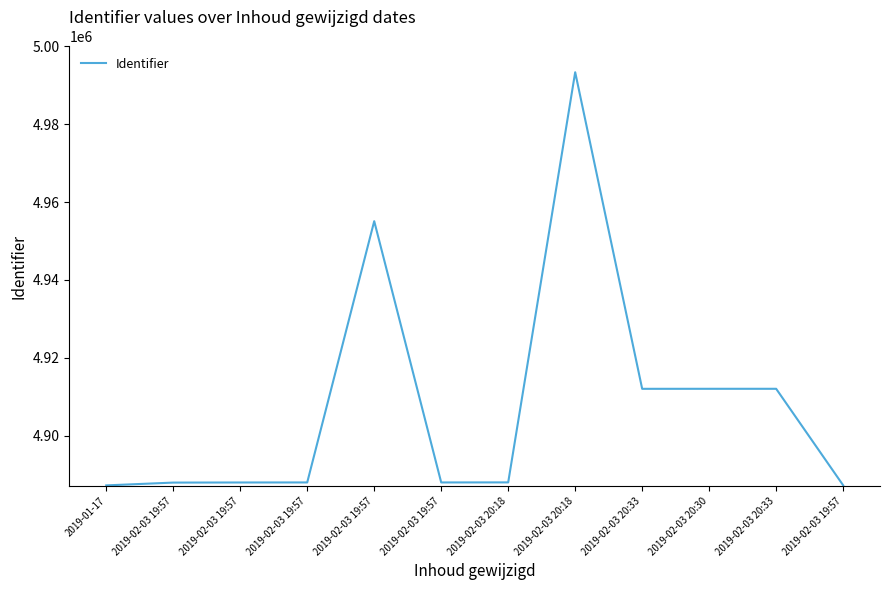

How many lines are shown in the chart?

1